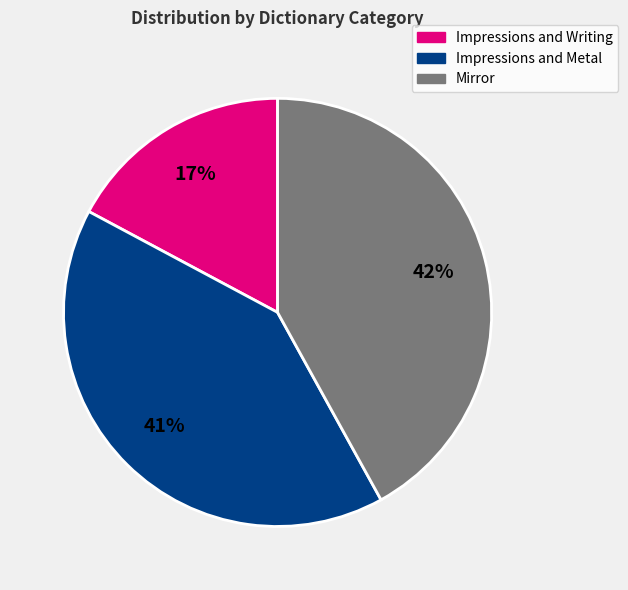

Is Impressions and Metal the majority of the pie?

No